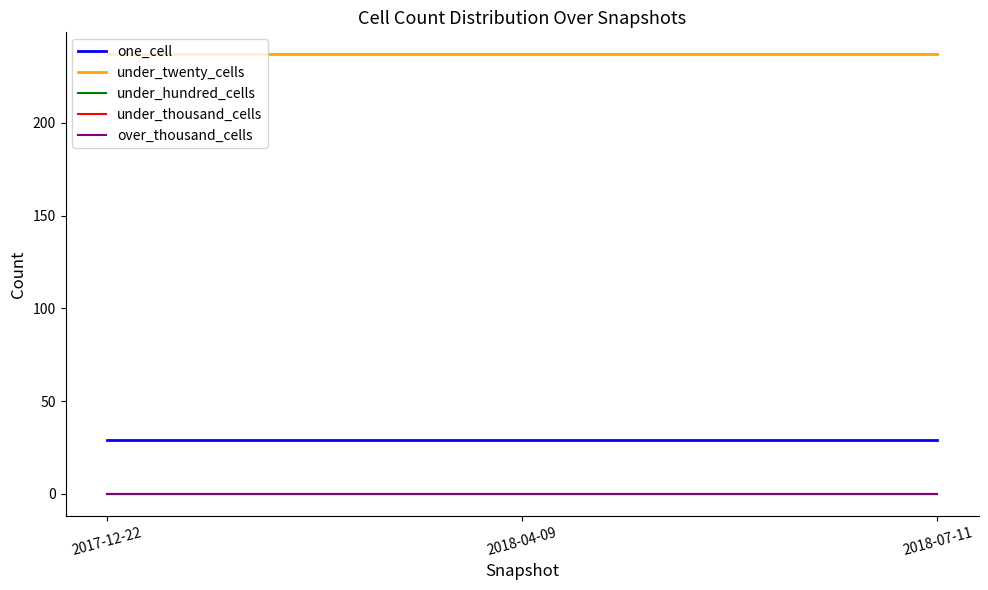

Is the value of under_thousand_cells at 2018-04-09 greater than the value of under_twenty_cells at 2018-07-11?

No